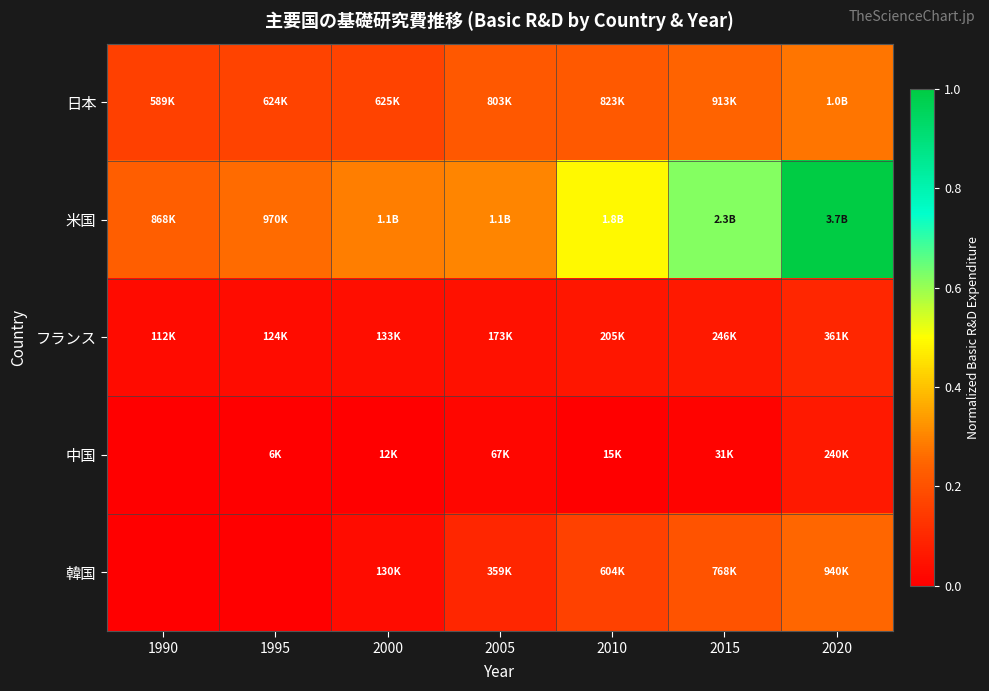

Reading right to left, list all the values displayed in this chart.

日本: 2020=0.3	2015=0.2	2010=0.2	2005=0.2	2000=0.2	1995=0.2	1990=0.2
米国: 2020=1.0	2015=0.6	2010=0.5	2005=0.3	2000=0.3	1995=0.3	1990=0.2
フランス: 2020=0.1	2015=0.1	2010=0.1	2005=0.0	2000=0.0	1995=0.0	1990=0.0
中国: 2020=0.1	2015=0.0	2010=0.0	2005=0.0	2000=0.0	1995=0.0	1990=0.0
韓国: 2020=0.3	2015=0.2	2010=0.2	2005=0.1	2000=0.0	1995=0.0	1990=0.0